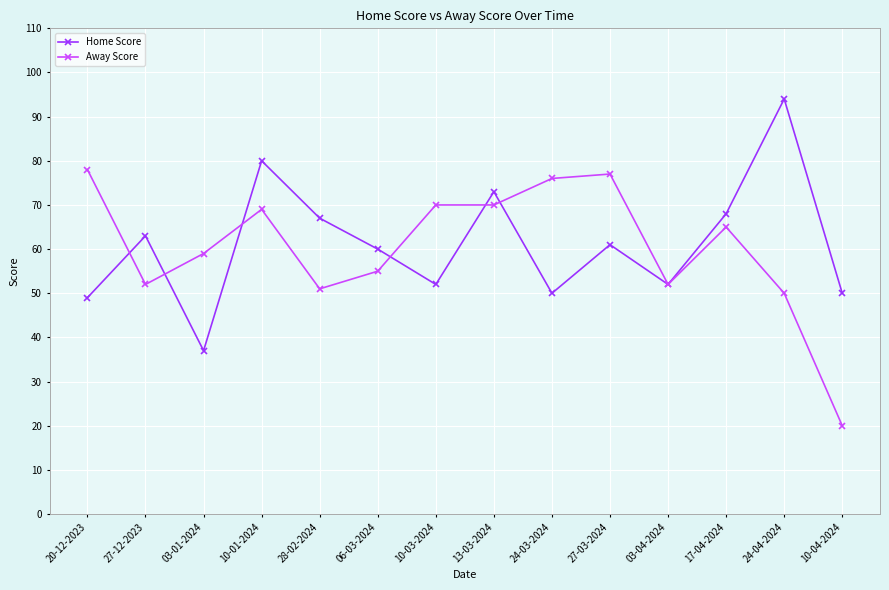

How many lines are shown in the chart?

2